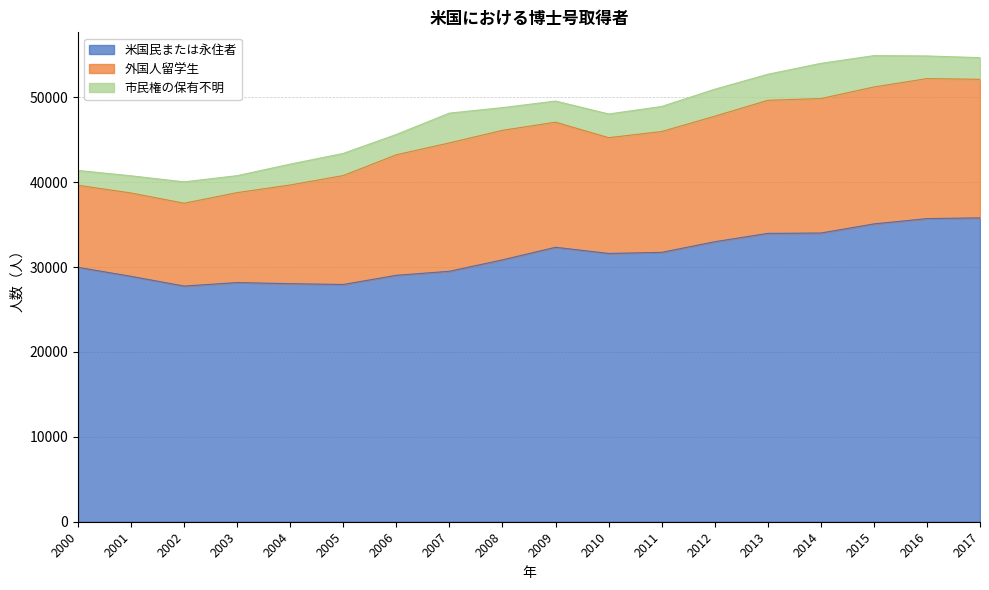

Is the value of 市民権の保有不明 at 2002 greater than the value of 外国人留学生 at 2013?

No